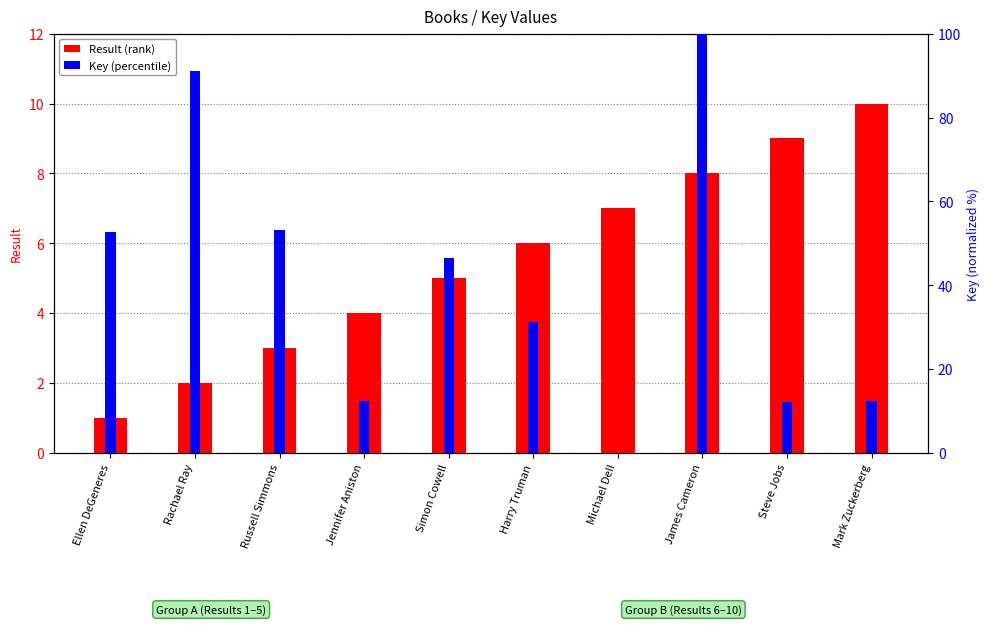

Rank the series at Ellen DeGeneres from lowest to highest value.

Result (rank), Key (percentile)